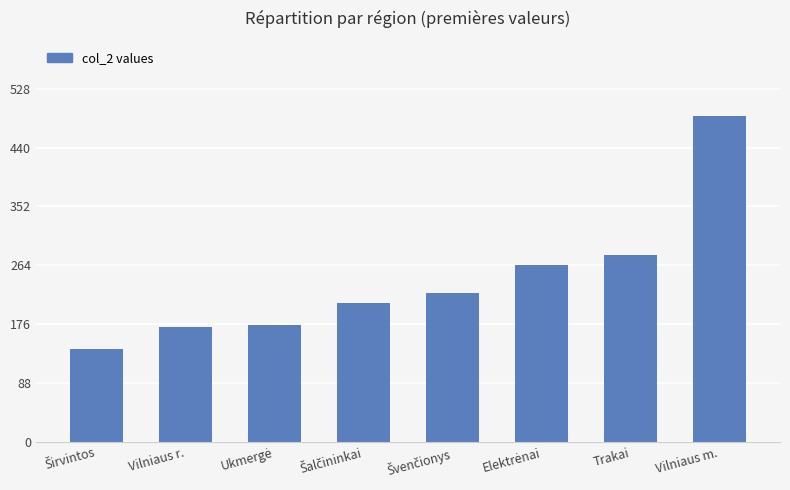

How many bars are there in total?

8